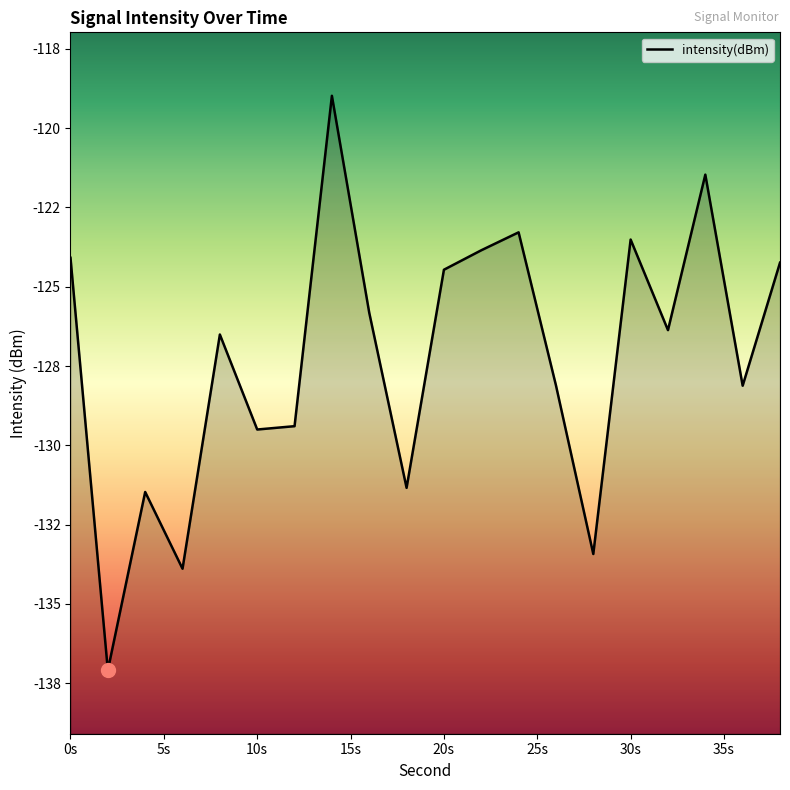

What is the change in value from 32 to 38?

+2.1